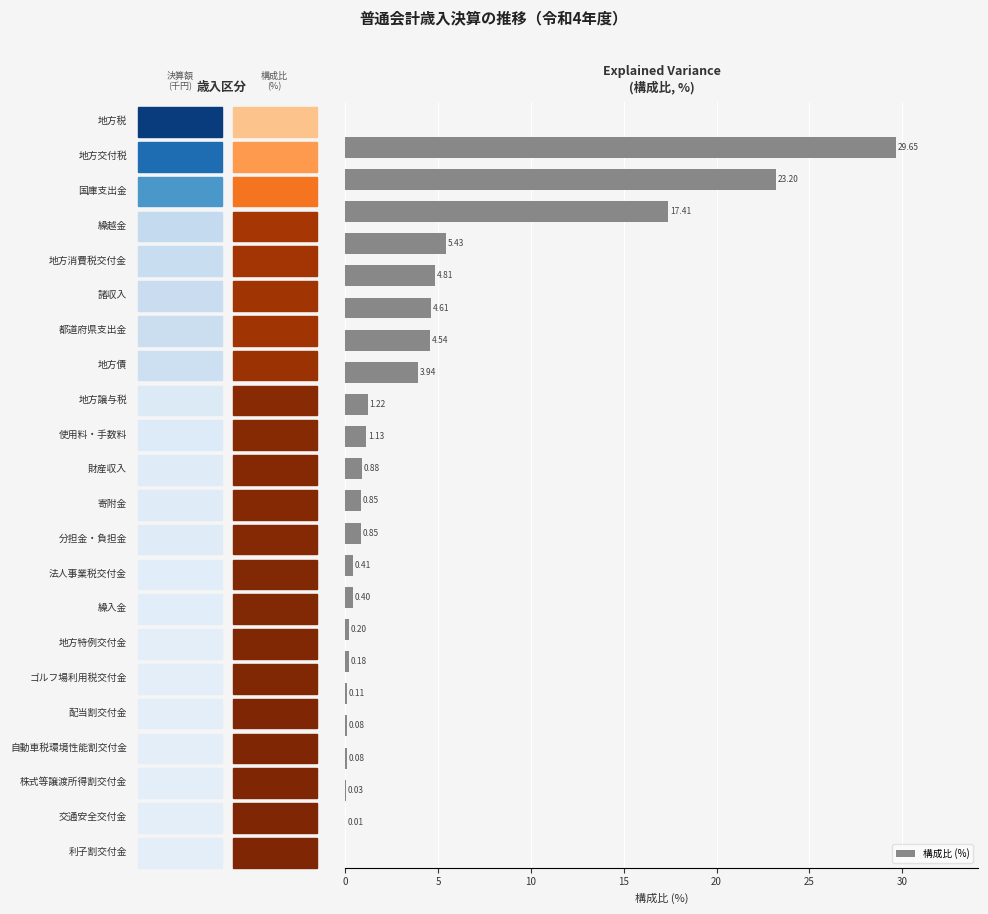

How many categories are shown in the chart?

22